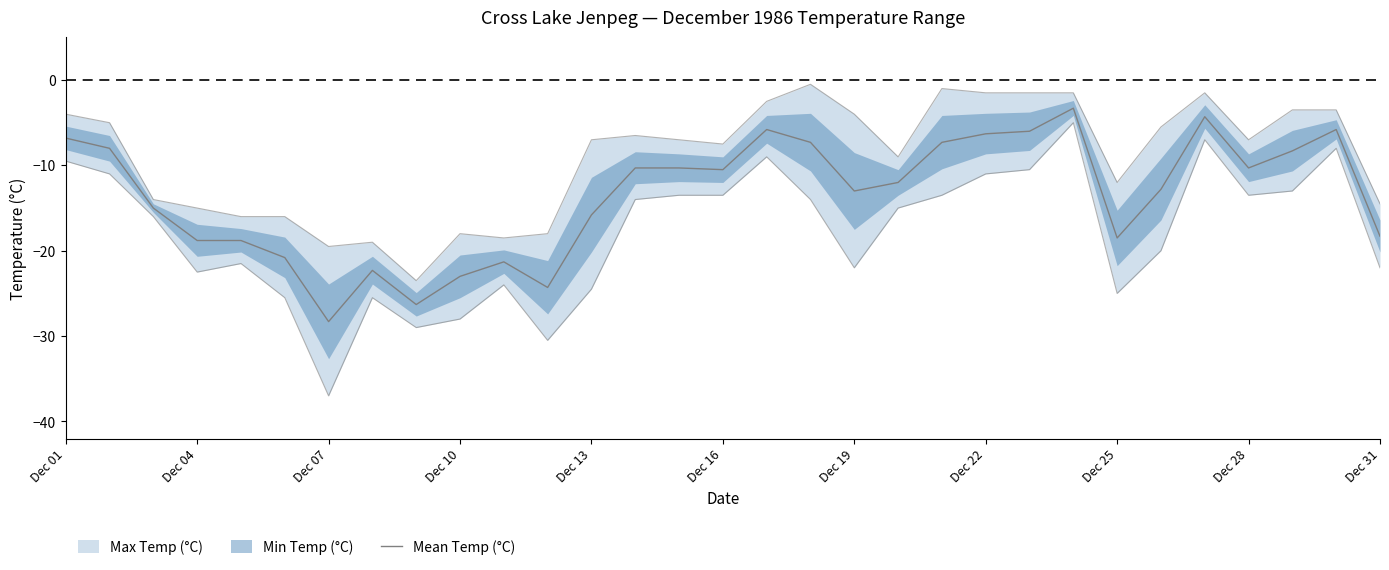

Between Dec 04 and 12, which is larger?

Dec 04